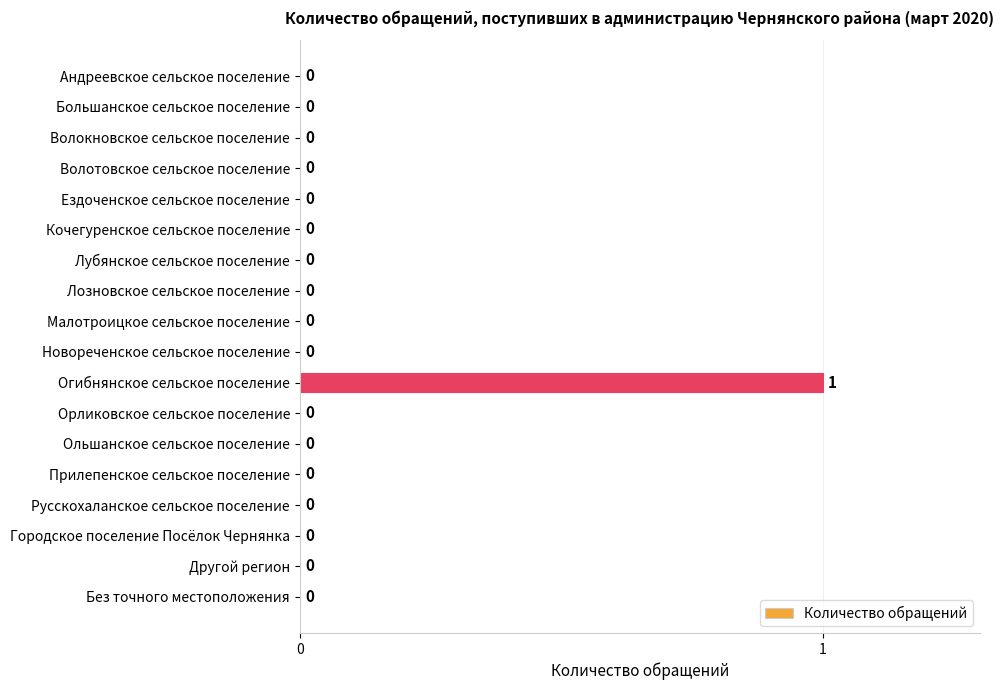

What is the greatest value displayed?

1